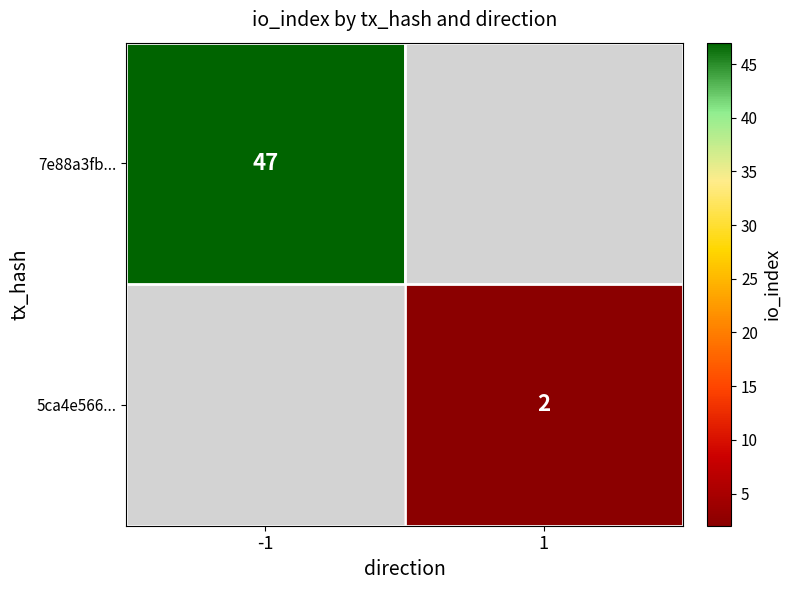

True or false: 5ca4e566... has a value of 3 at 1.

False